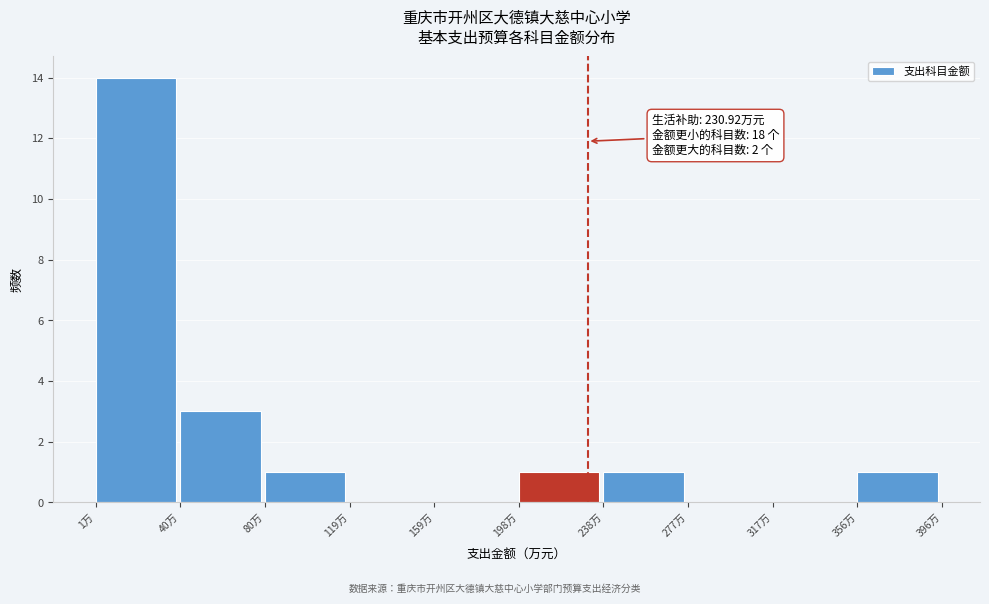

Over which range of the x-axis is the bar tallest?

0 to 40